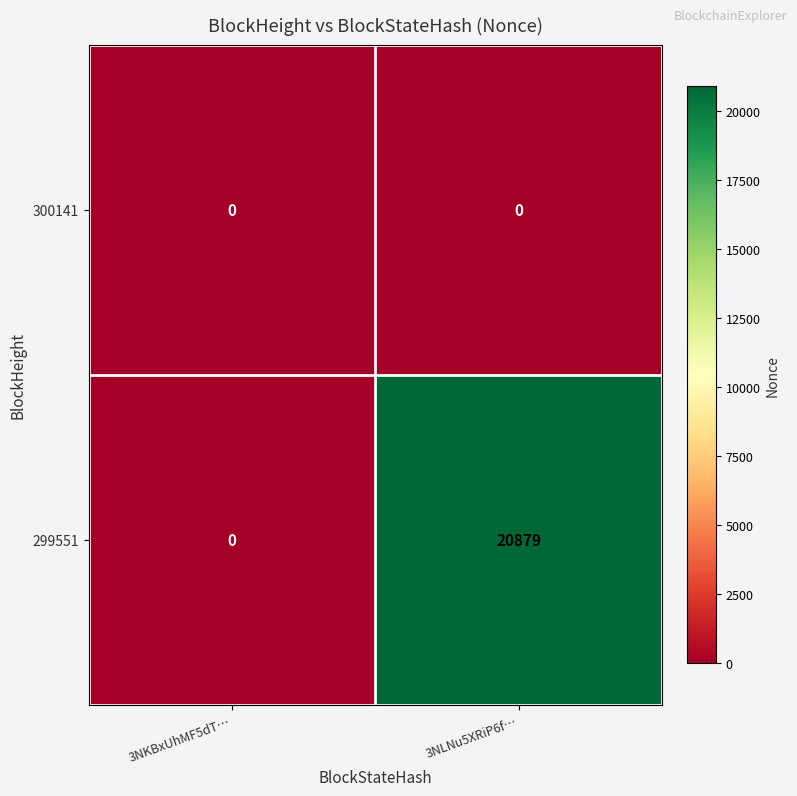

What is the approximate value of 299551 at 3NLNu5XRiP6f…?

20879